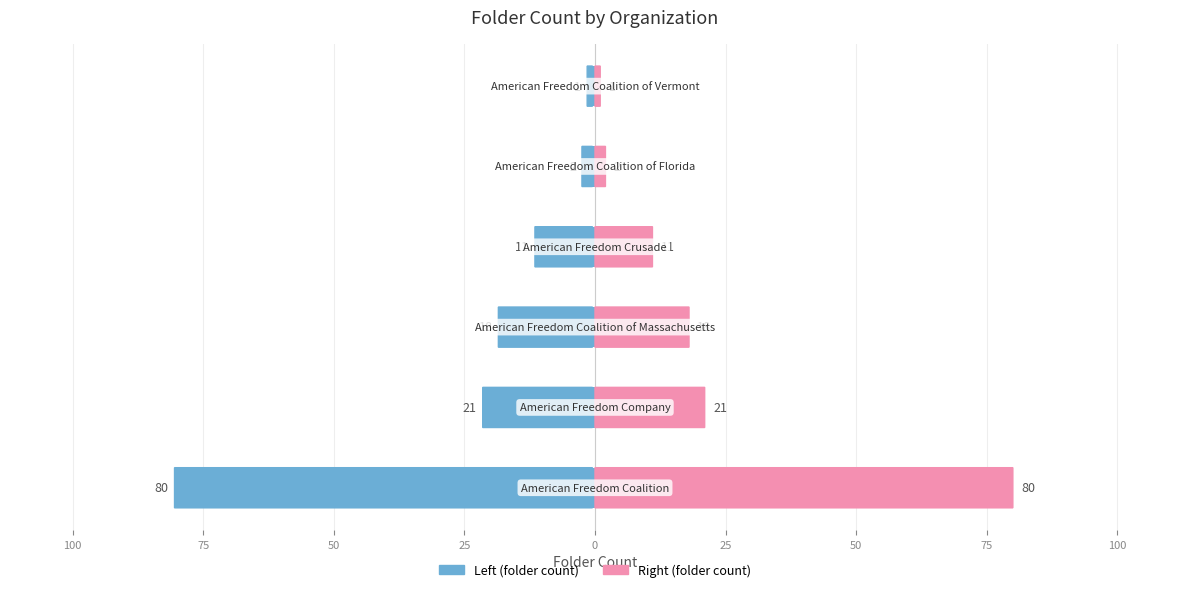

What is the difference between the maximum and minimum values in the folder_count (left) series?

79